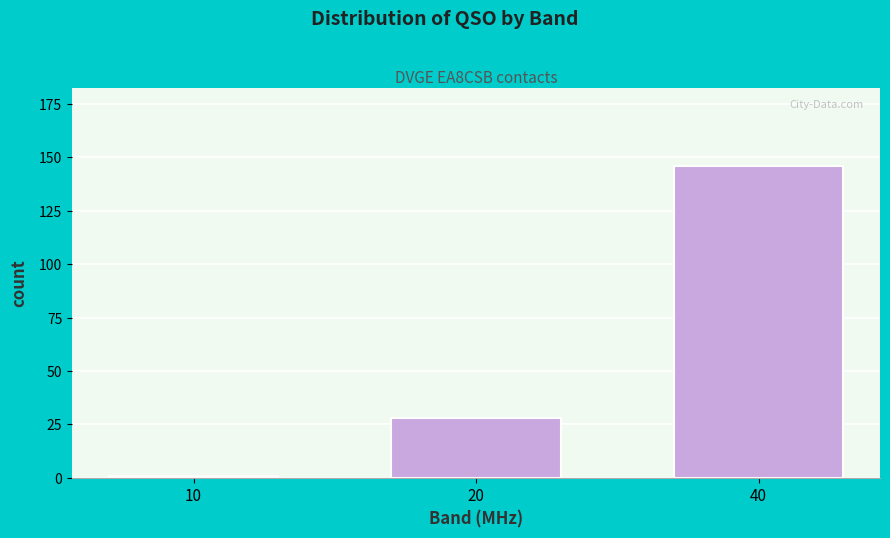

Reading left to right, what are all the values shown in this chart?

1	28	146